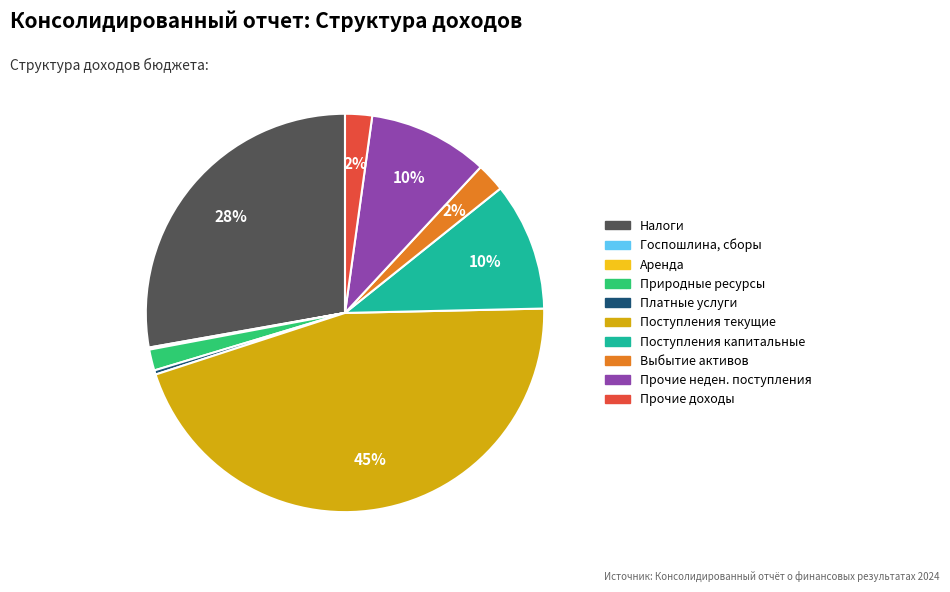

Is the sum of Платные услуги and Выбытие активов greater than half?

No